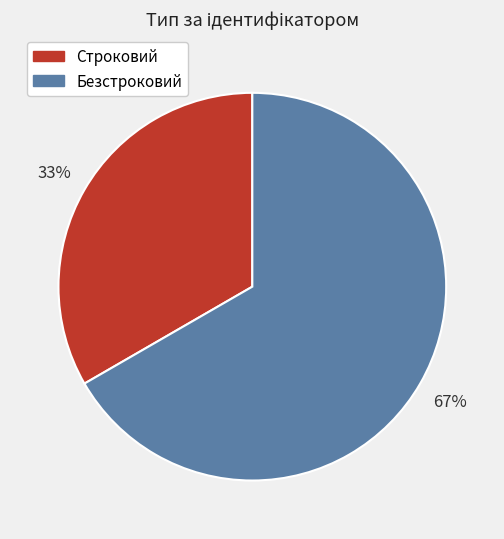

To the nearest percent, what is the average slice percentage?

50%